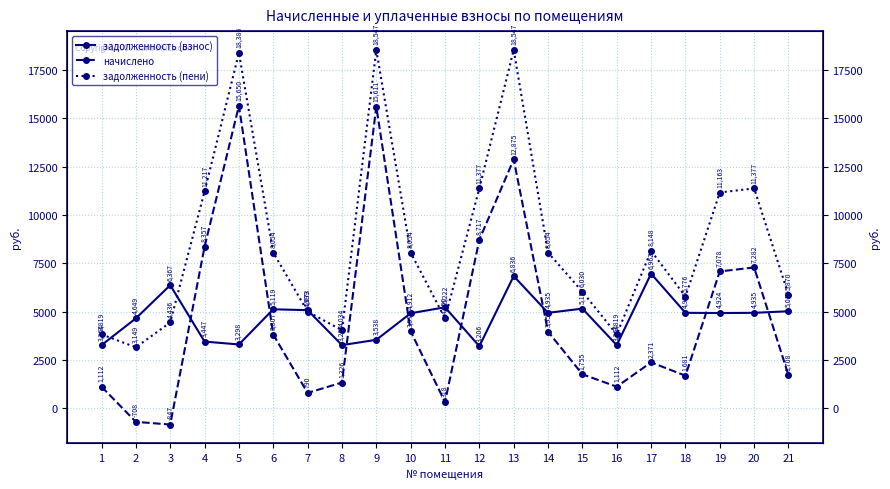

At which category does задолженность (пени) reach its first local valley?

2